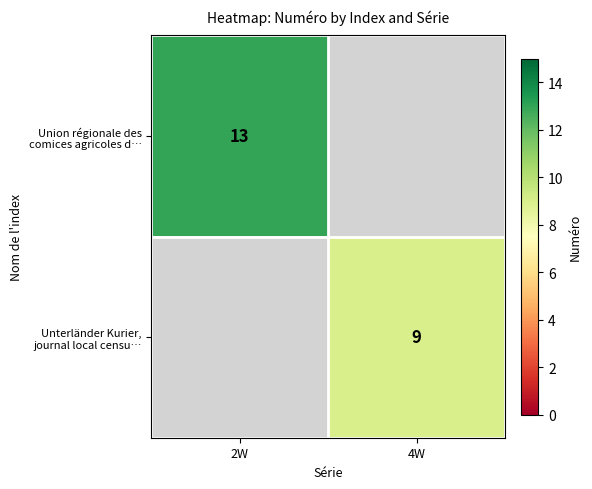

List the labels in order of Union régionale des comices agricoles d… value, largest first.

2W, 4W